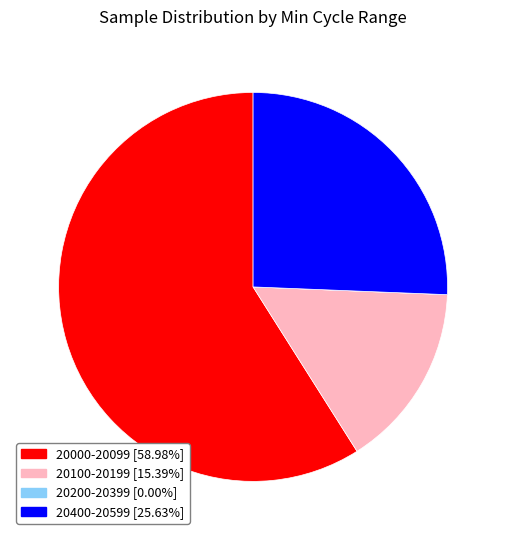

Is there a majority slice in this chart?

Yes